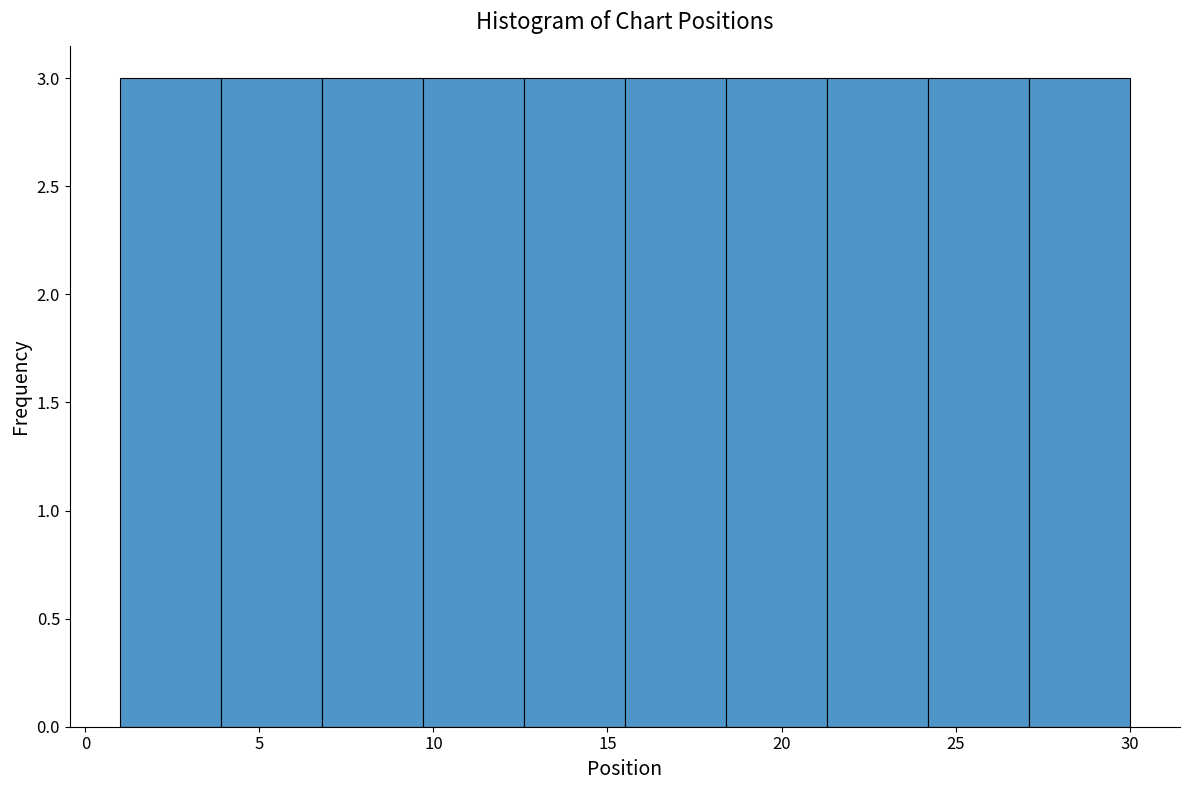

Reading left to right, transcribe this chart: for each bar, give the range it covers on the x-axis and its height. Neither the bar edges nor the heights are printed on the chart, so give them approximately, as read against the axes.

1.0 to 3.9: 3
3.9 to 6.8: 3
6.8 to 9.7: 3
9.7 to 12.6: 3
12.6 to 15.5: 3
15.5 to 18.4: 3
18.4 to 21.3: 3
21.3 to 24.2: 3
24.2 to 27.1: 3
27.1 to 30.0: 3